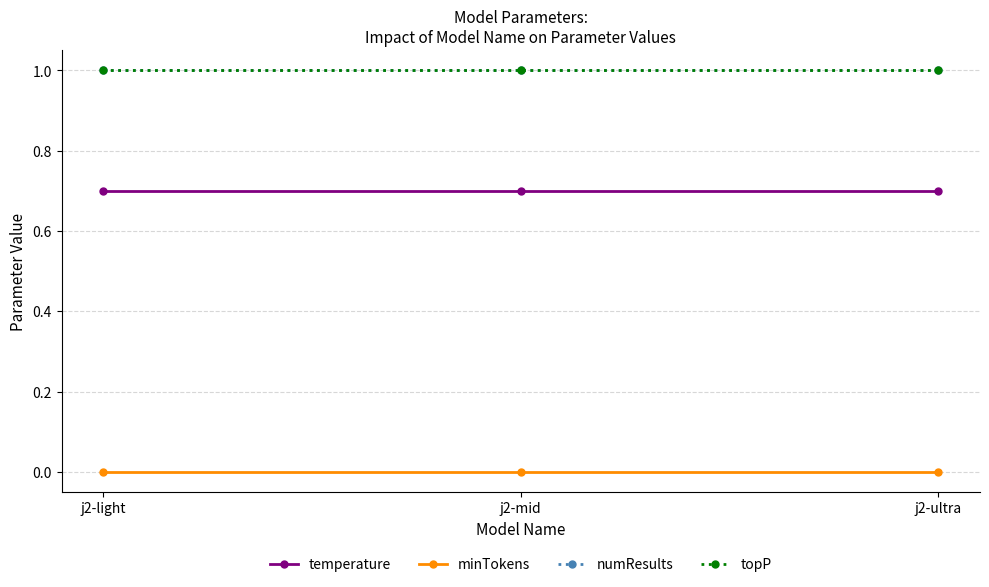

Is this an area chart (filled region under the line)?

No